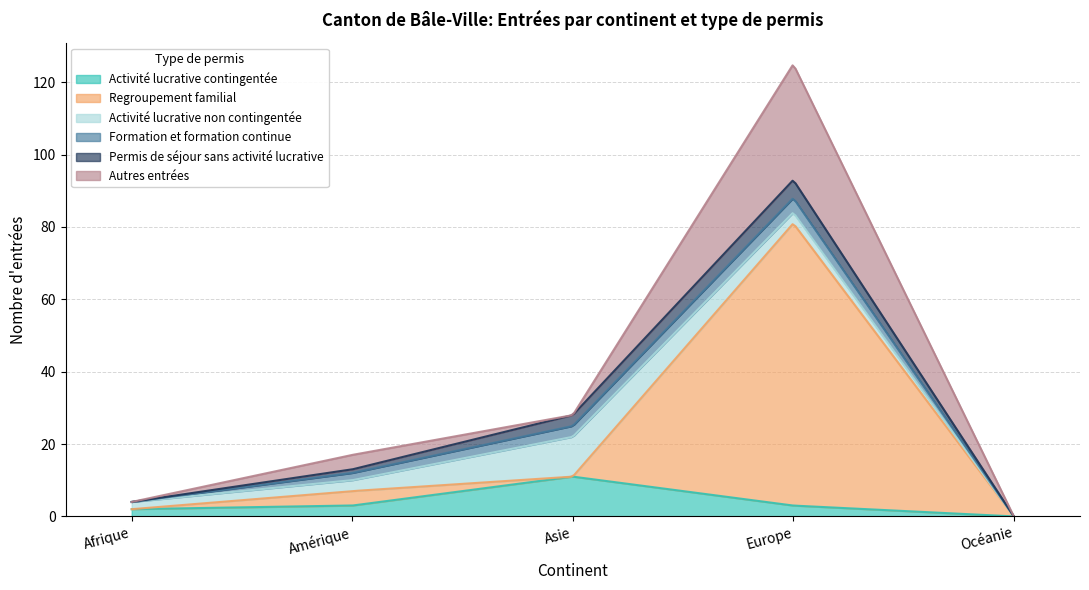

True or false: Autres entrées has more than 0 interior local peaks.

True